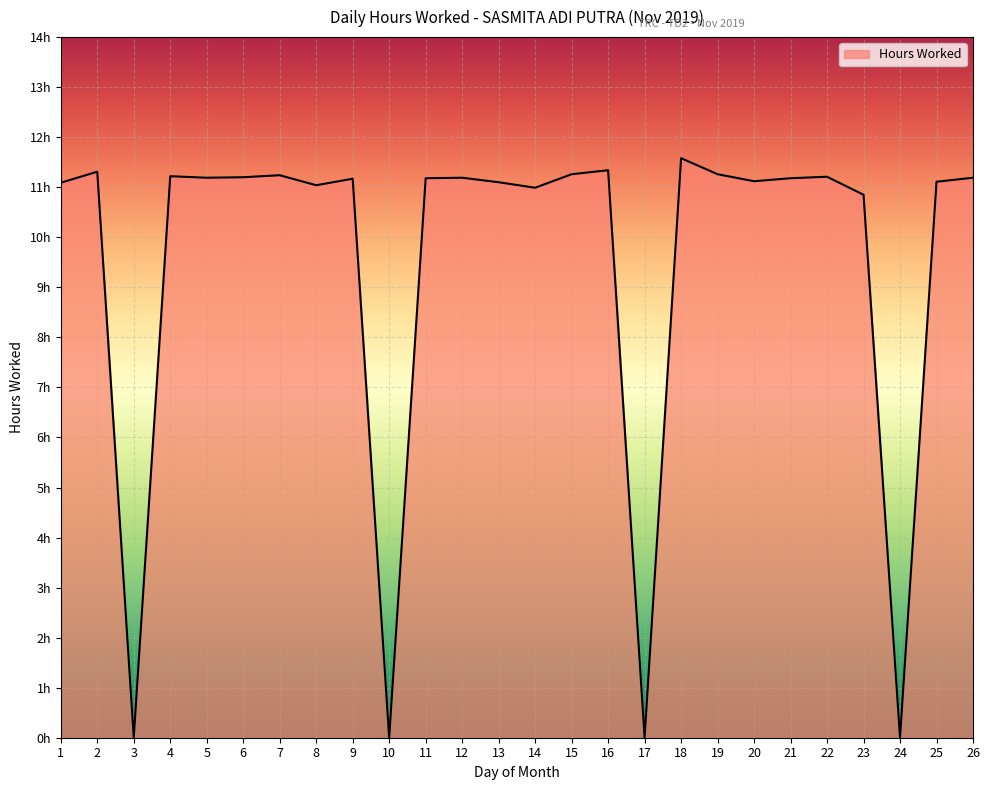

Is this an area chart (filled region under the line)?

Yes